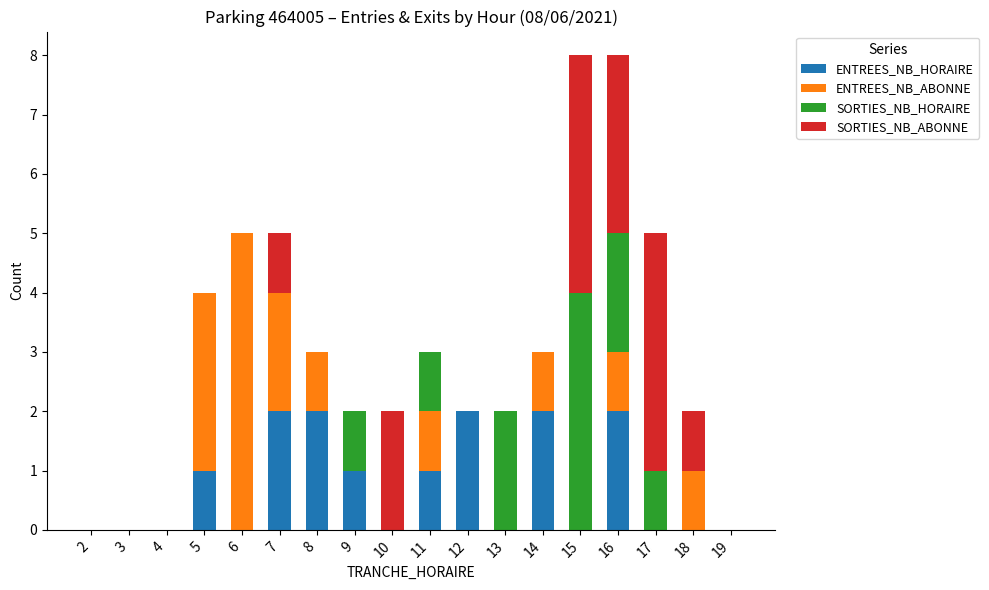

True or false: ENTREES_NB_HORAIRE has a value of 2 at 12.

True